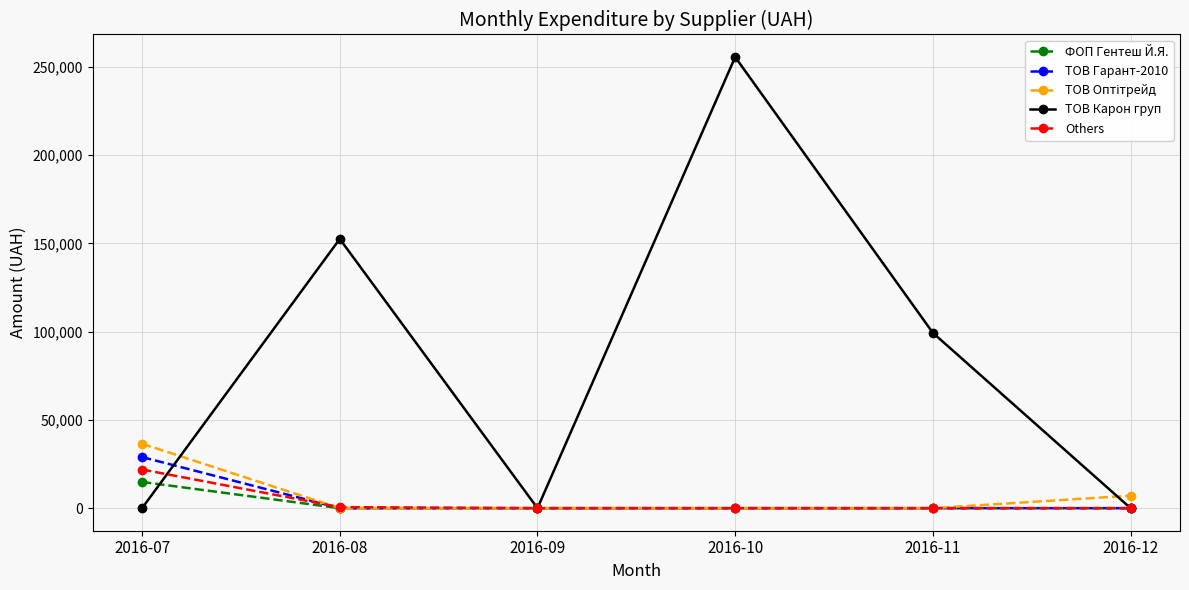

Is the value of Others at 2016-07 greater than the value of ТОВ Карон груп at 2016-11?

No